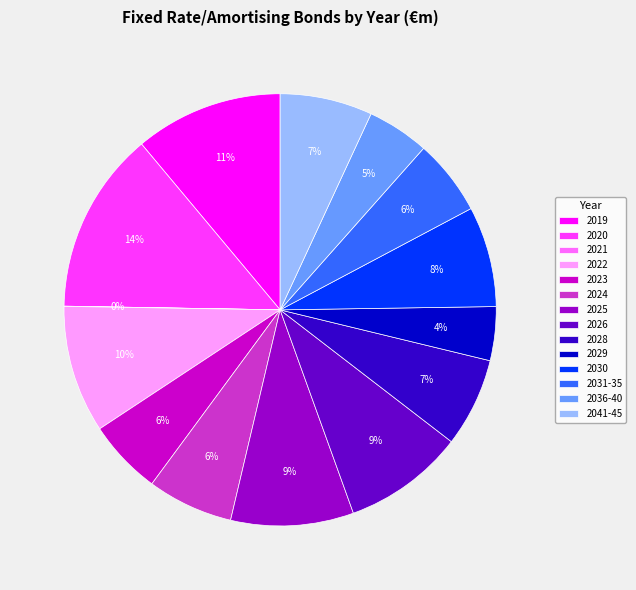

Is it true that 2031-35 is 20% of the pie?

False